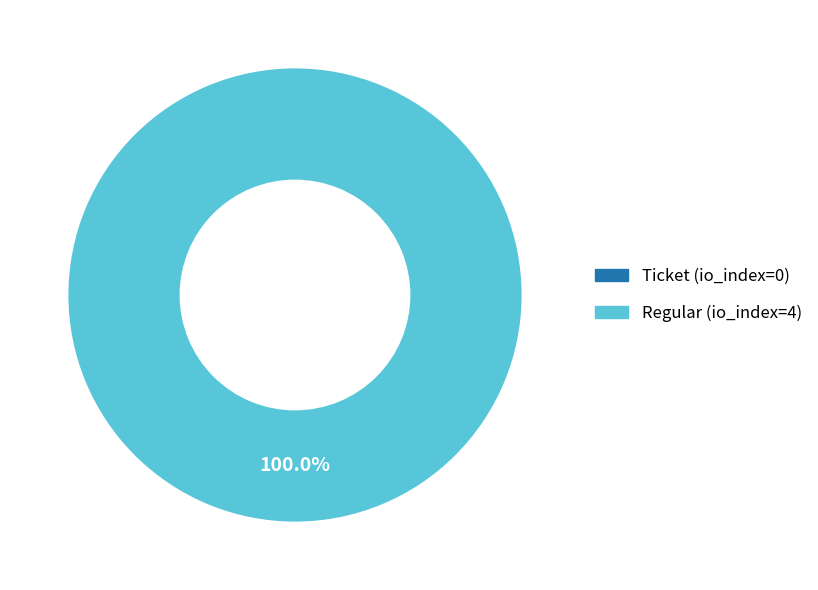

What percentage do Regular and Ticket together represent?

100.0%